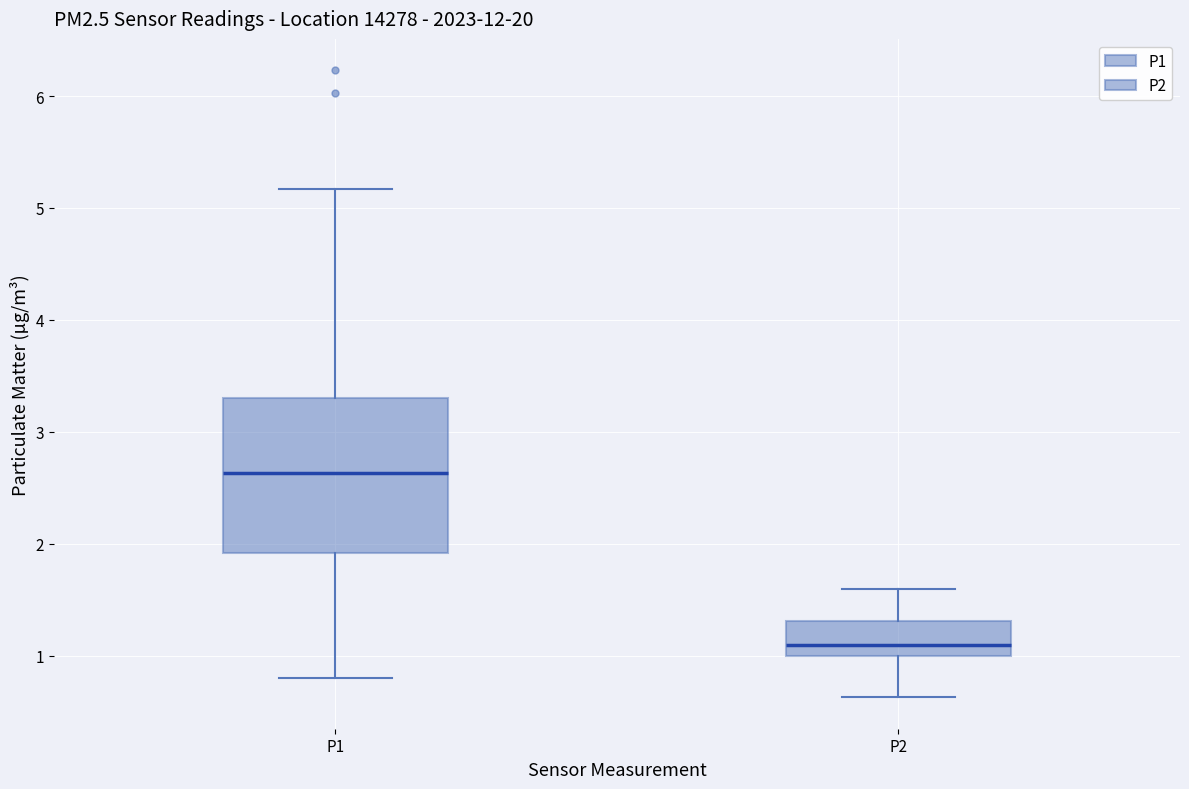

Reading left to right, read every box against the y-axis: the position of its median line, the range the box covers, and the ends of its whiskers. The values are not printed on the chart, so give them approximately, as read against the axis.

P1: median 2.6, box 1.9 to 3.3, whiskers 0.8 to 5.2
P2: median 1.1, box 1.0 to 1.3, whiskers 0.6 to 1.6